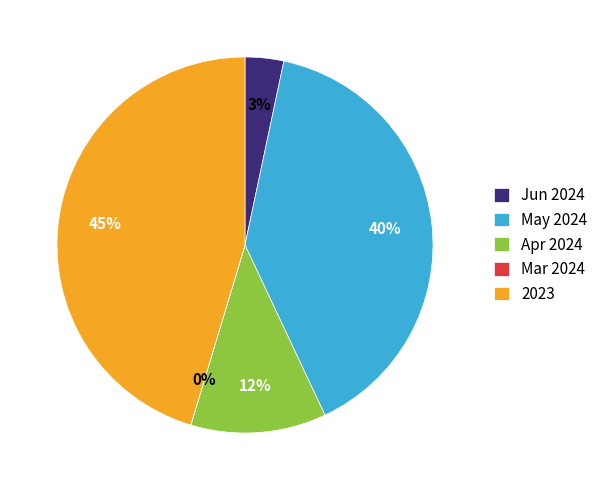

Which has a higher value, Jun 2024 or Apr 2024?

Apr 2024